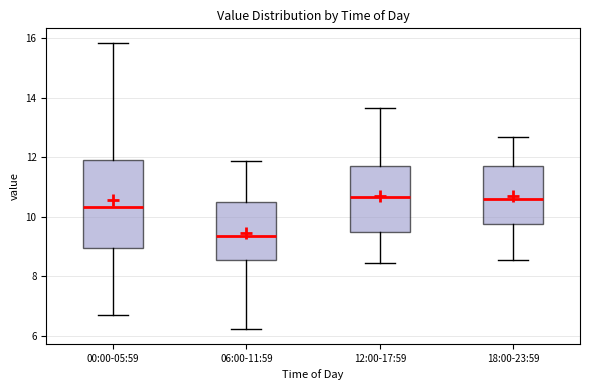

Where does the upper whisker of the box for 18:00-23:59 end on the y-axis? The values are not printed on the chart, so give them approximately, as read against the axis.

12.6